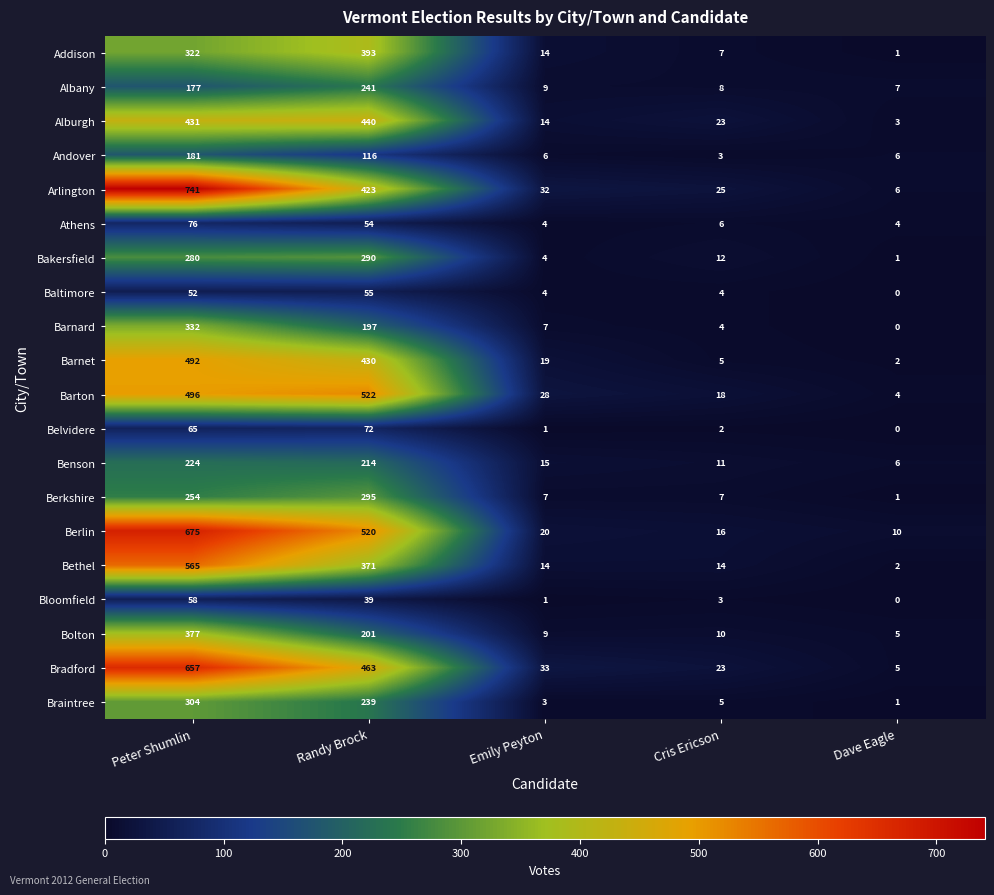

How many data points does each series have?

5